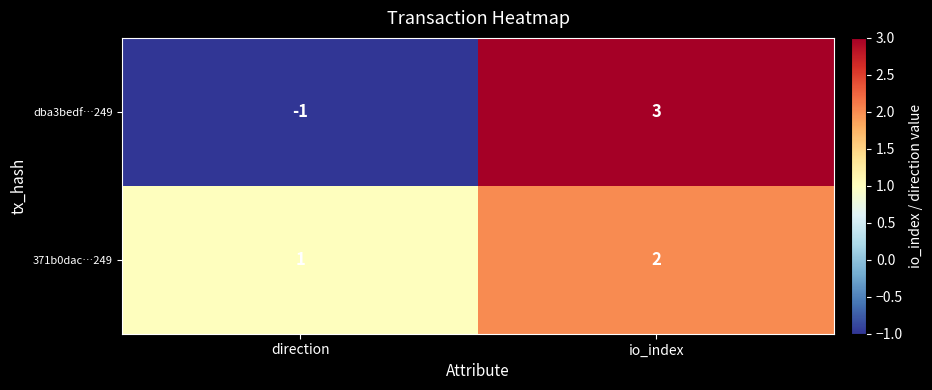

The value of 371b0dac…249 at direction is 1. True or false?

True